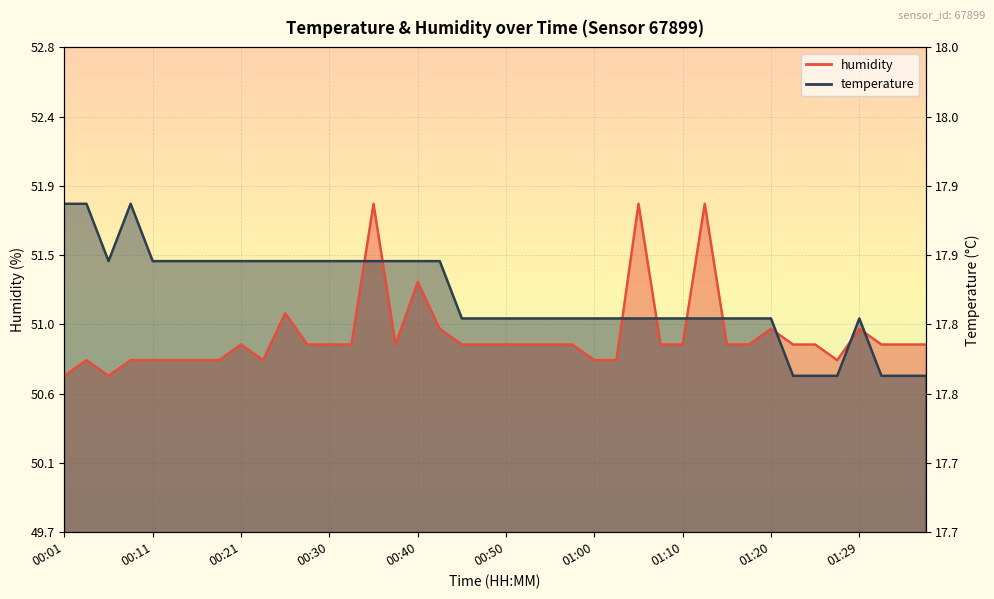

Read the humidity value at 01:00.

50.8